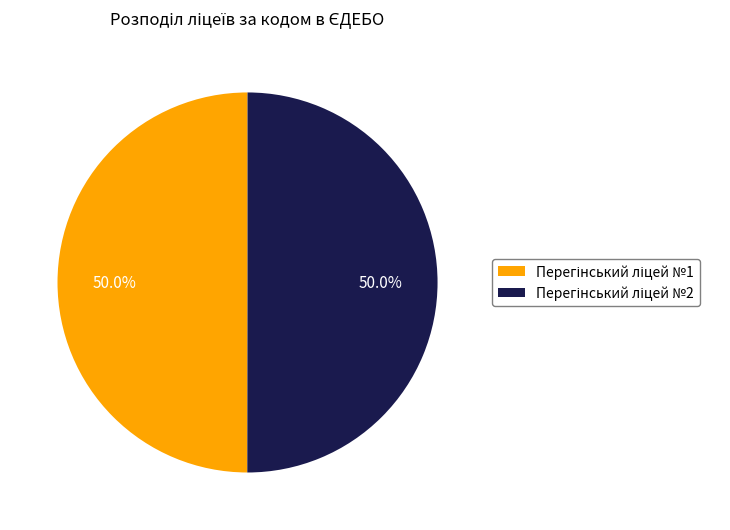

How many slices are in this pie chart?

2